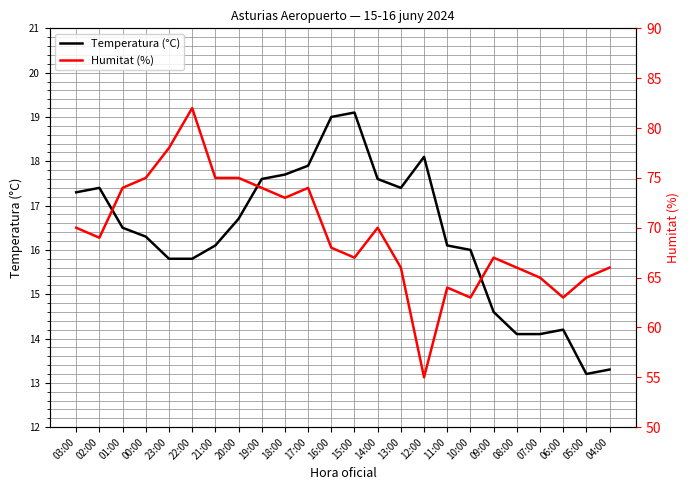

Rank the series by their maximum value, from highest to lowest.

Humitat (%), Temperatura (°C)